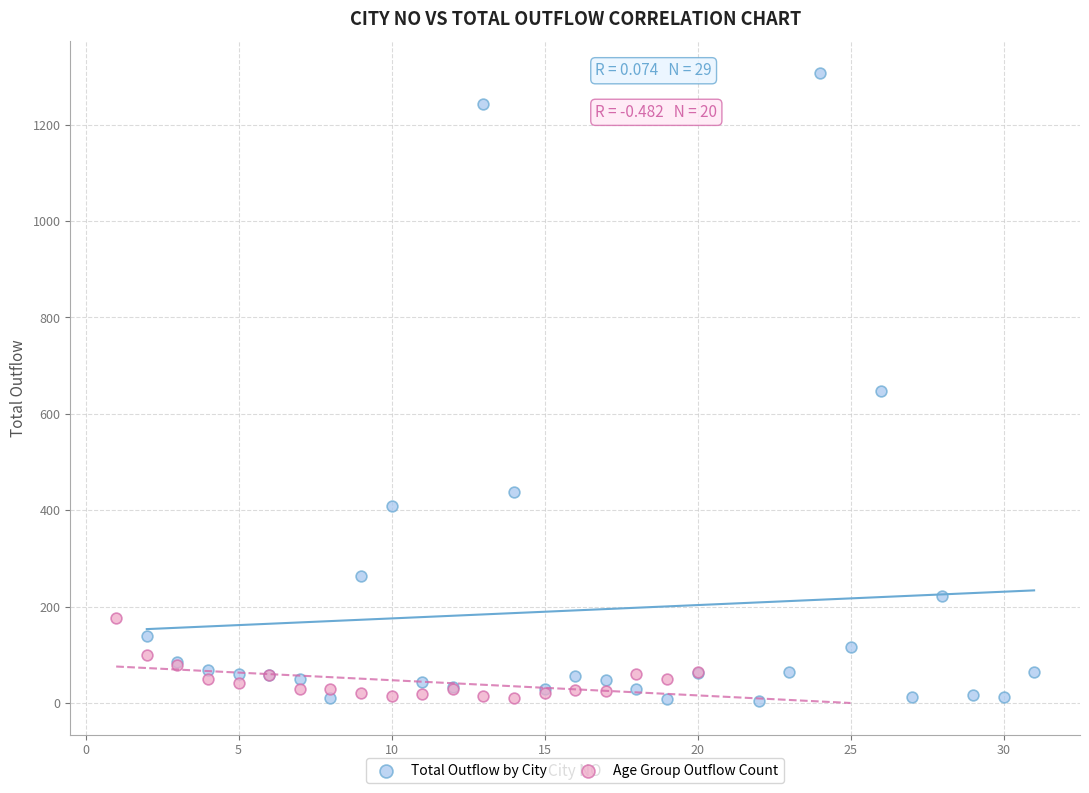

Which series has the largest Y range (max minus min)?

Total Outflow by City